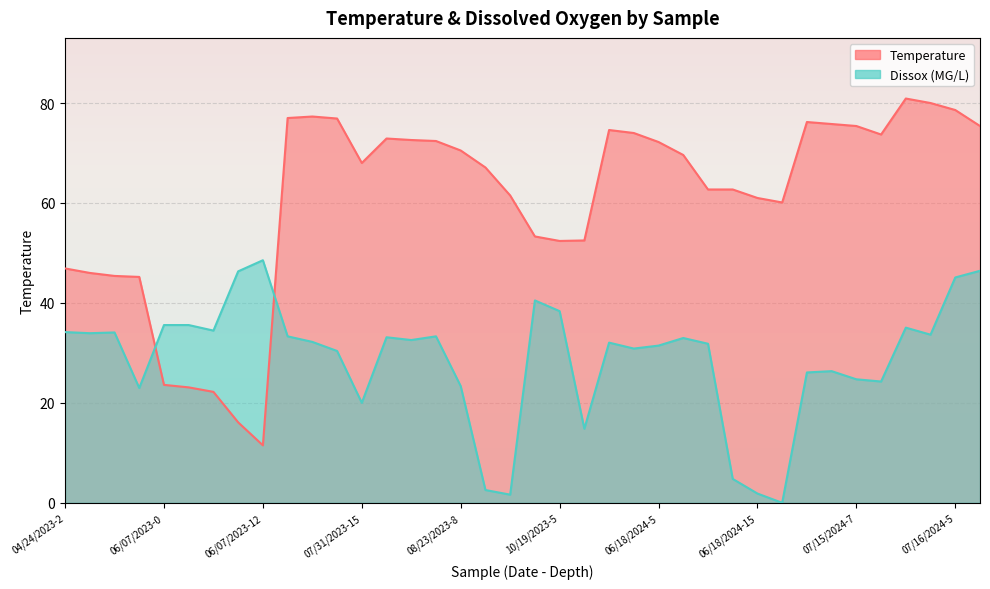

What are all the series names shown in the legend?

Temperature, Dissox